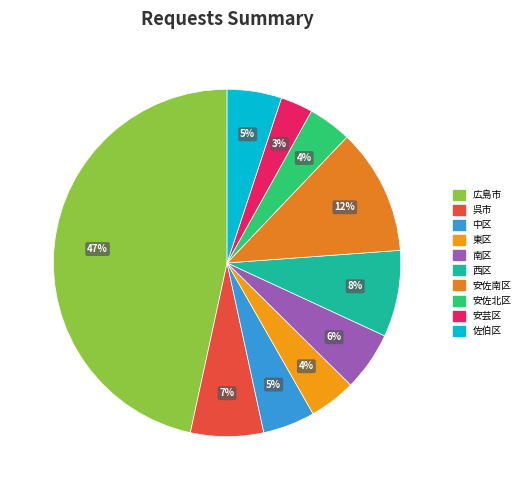

To the nearest percent, what is the difference between the largest and smallest slice percentages?

44%